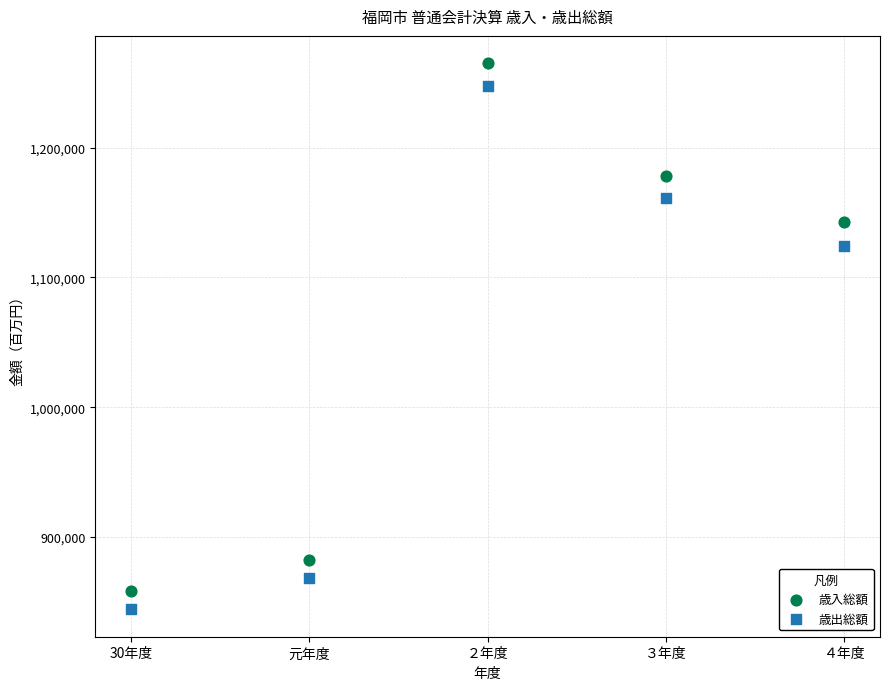

Which series has the largest Y range (max minus min)?

歳入総額